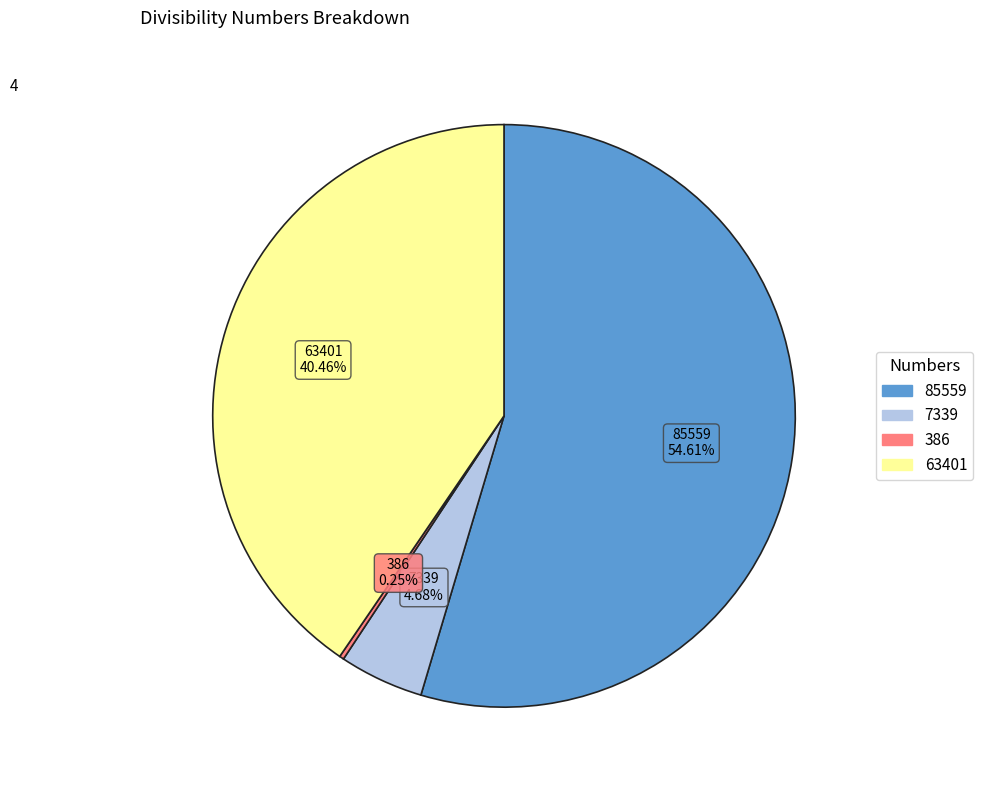

Approximately how many times larger is the value at 63401 compared to 7339?

8.6